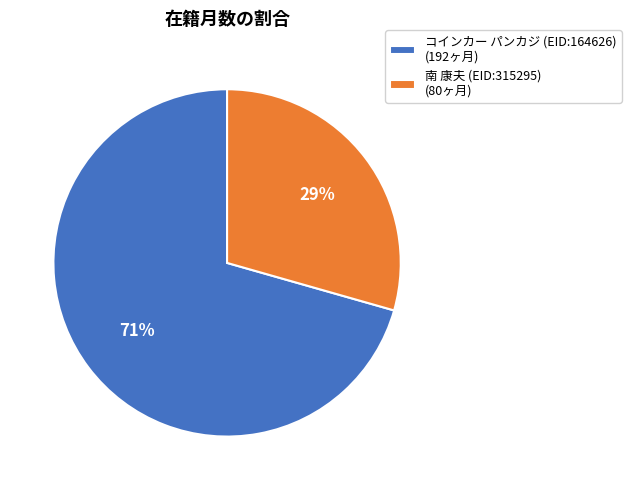

Count the number of slices in the pie.

2